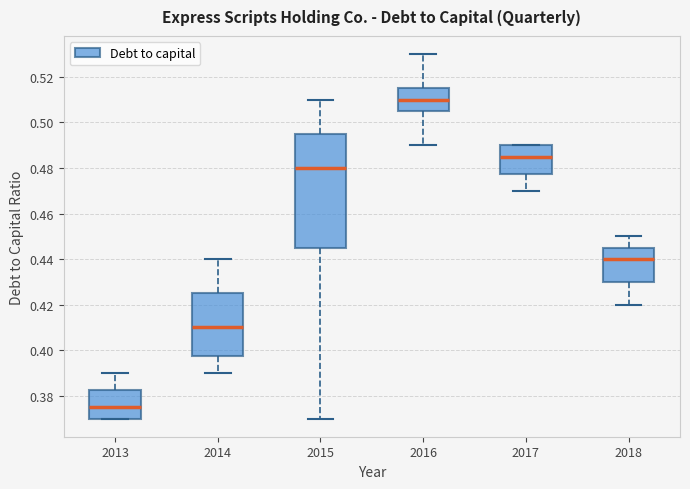

Which box has the lowest median line?

2013